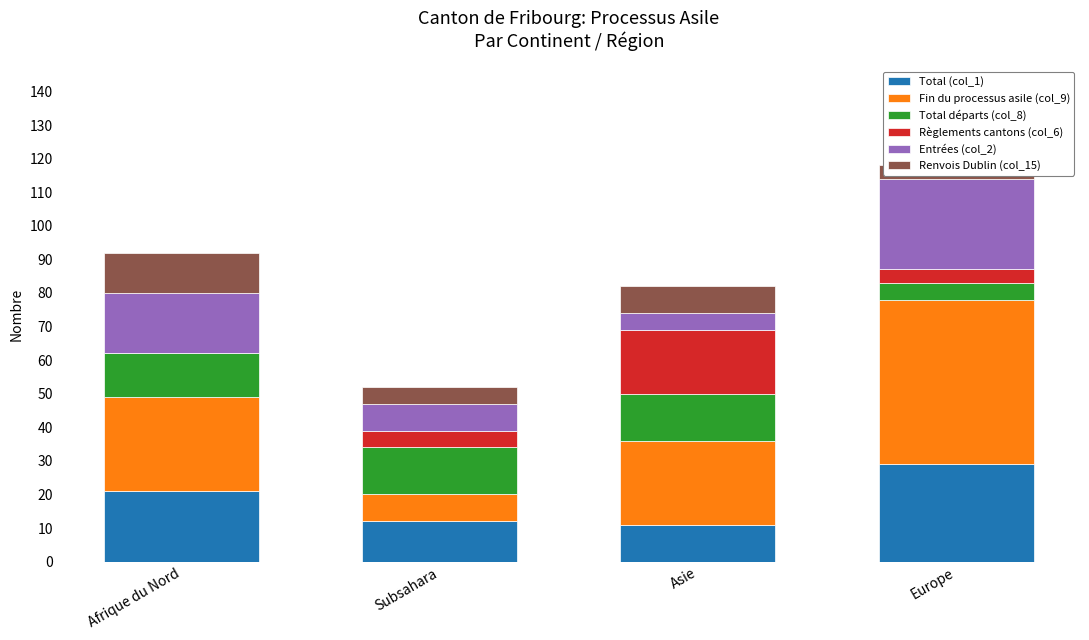

Is it true that Total départs (col_8) equals 19 at Afrique du Nord?

False